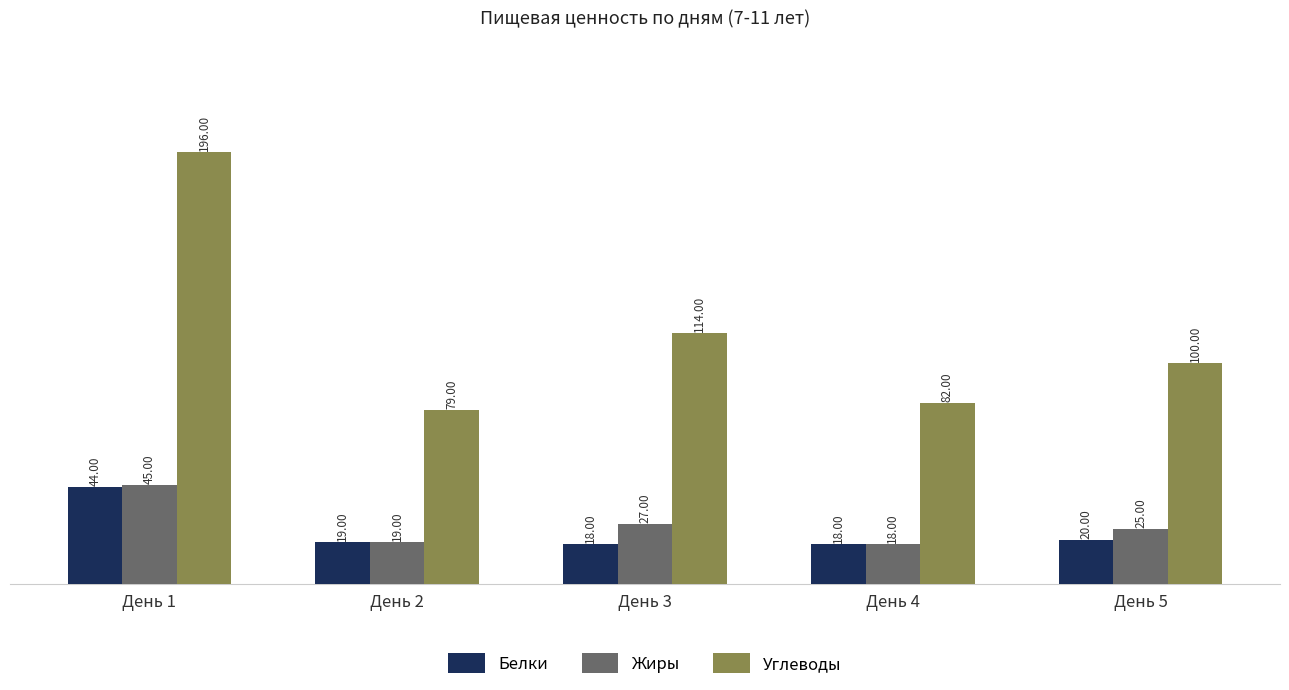

How many bars are there in total?

15